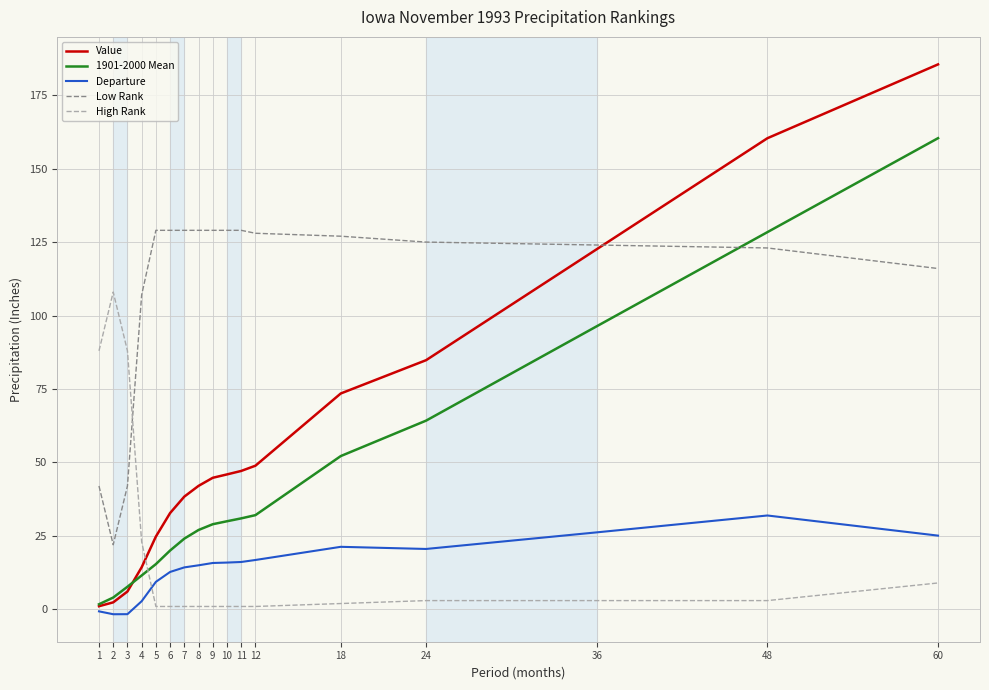

Is the value of Value at 4 greater than the value of Low Rank at 9?

No